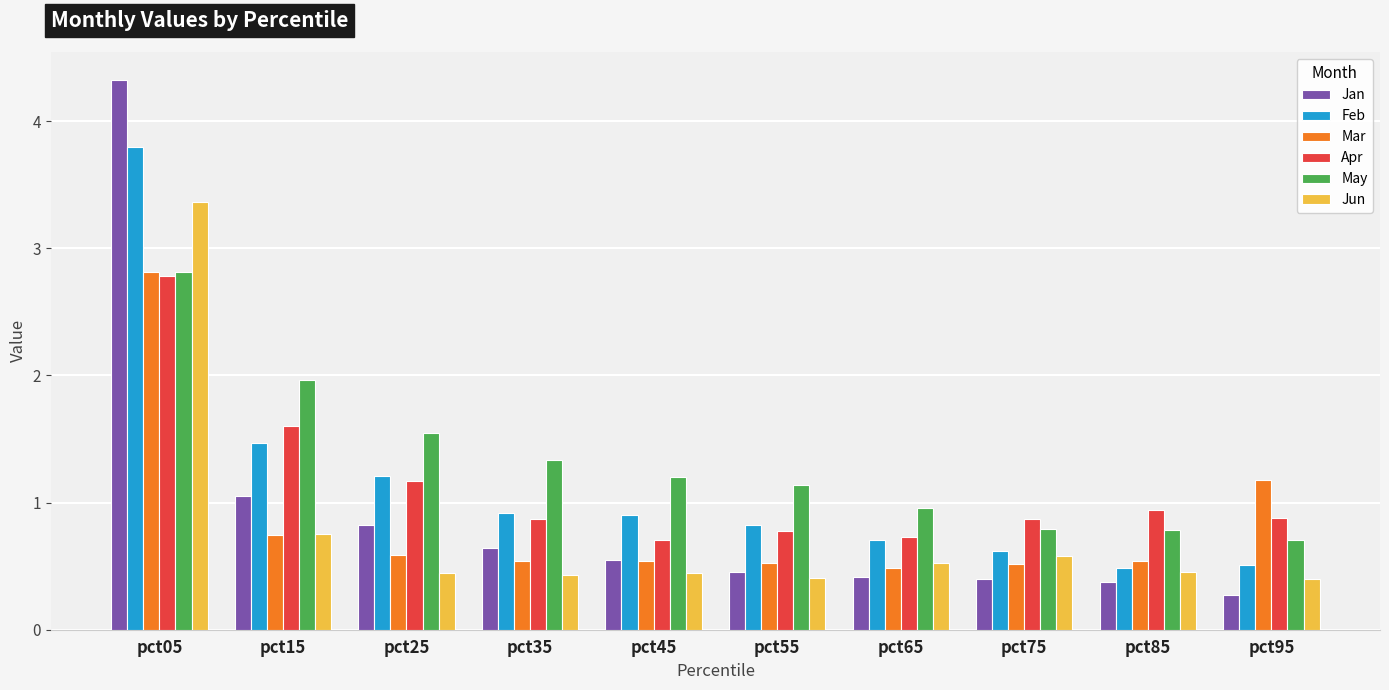

At which category is the sum across all series the highest?

pct05